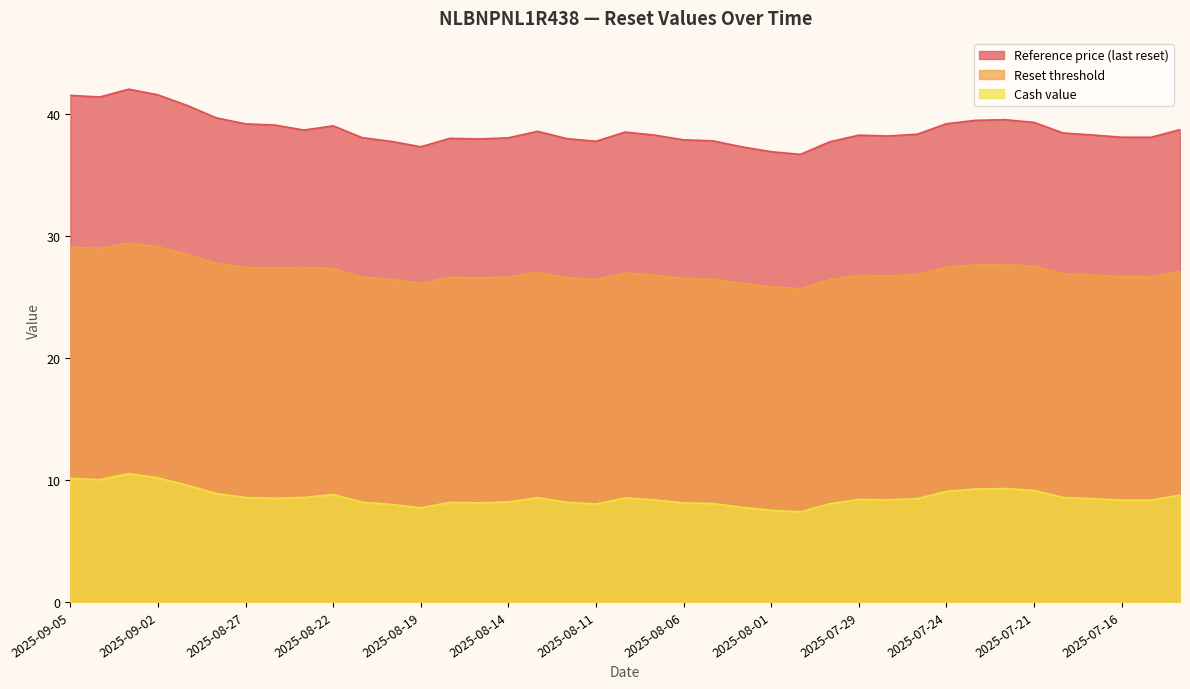

Reading right to left, transcribe all the data shown in this chart.

Reference price (last reset): 38.7	38.1	38.1	38.3	38.5	39.3	39.6	39.5	39.2	38.4	38.2	38.3	37.7	36.7	36.9	37.3	37.8	37.9	38.3	38.5	37.8	38.0	38.6	38.1	38.0	38.0	37.3	37.8	38.1	39.1	38.7	39.1	39.2	39.7	40.7	41.6	42.1	41.4	41.6
Reset threshold: 27.1	26.7	26.7	26.8	26.9	27.5	27.7	27.7	27.5	26.9	26.8	26.8	26.4	25.7	25.9	26.1	26.5	26.5	26.8	27.0	26.5	26.6	27.0	26.6	26.6	26.6	26.1	26.4	26.7	27.3	27.4	27.4	27.4	27.8	28.5	29.1	29.4	29.0	29.1
Cash value: 8.8	8.3	8.3	8.5	8.6	9.2	9.3	9.3	9.1	8.5	8.4	8.4	8.1	7.4	7.5	7.8	8.1	8.1	8.4	8.5	8.0	8.2	8.6	8.2	8.1	8.2	7.7	8.0	8.2	8.8	8.6	8.5	8.6	8.9	9.6	10.2	10.5	10.0	10.1